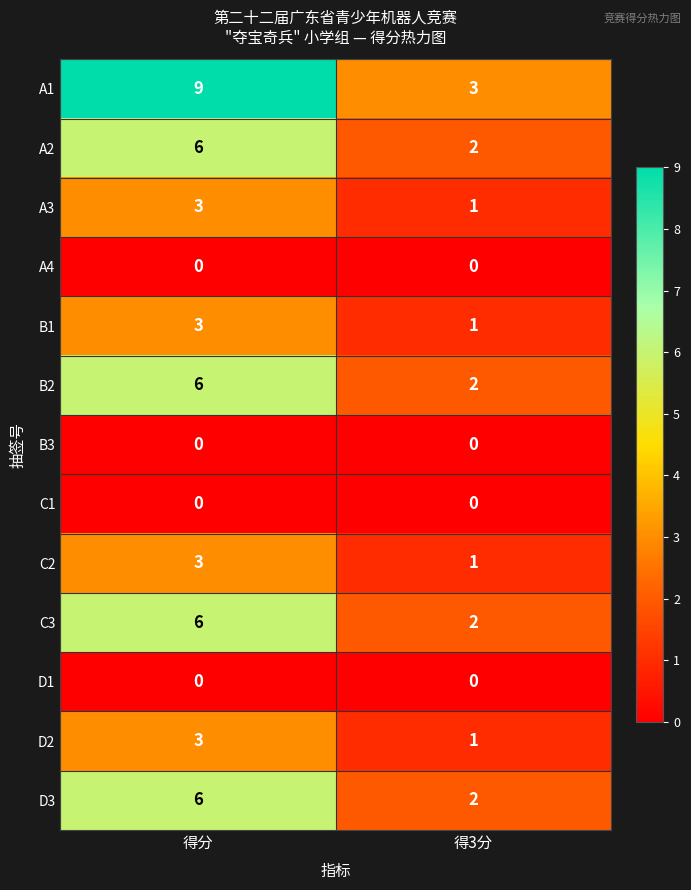

Reading right to left, what are all the values shown in this chart?

A1: 得3分=3	得分=9
A2: 得3分=2	得分=6
A3: 得3分=1	得分=3
A4: 得3分=0	得分=0
B1: 得3分=1	得分=3
B2: 得3分=2	得分=6
B3: 得3分=0	得分=0
C1: 得3分=0	得分=0
C2: 得3分=1	得分=3
C3: 得3分=2	得分=6
D1: 得3分=0	得分=0
D2: 得3分=1	得分=3
D3: 得3分=2	得分=6